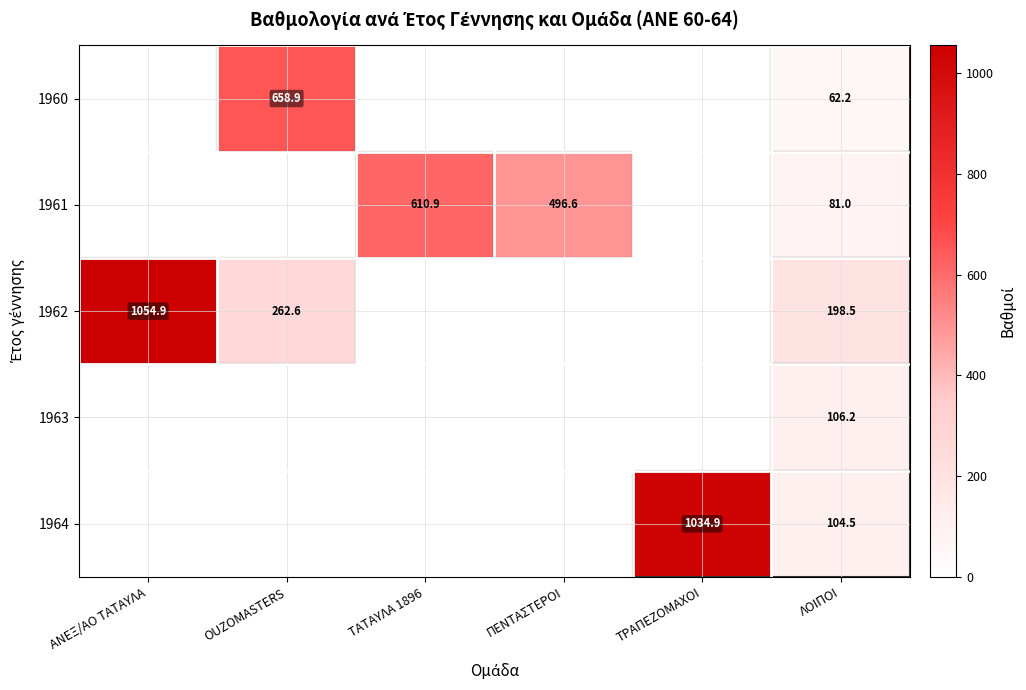

What is the sum of the 1961 values at ΠΕΝΤΑΣΤΕΡΟΙ and ΤΑΤΑΥΛΑ 1896?

1107.5